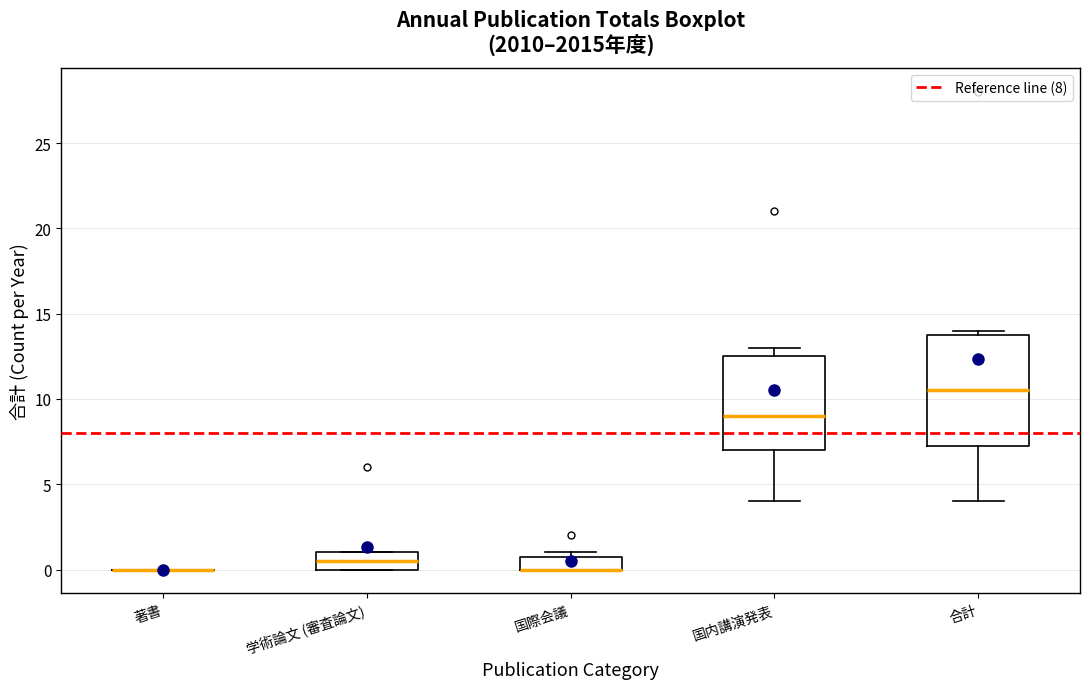

Reading left to right, read every box against the y-axis: the position of its median line, the range the box covers, and the ends of its whiskers. The values are not printed on the chart, so give them approximately, as read against the axis.

著書: box collapsed to a line at 0.0, whiskers 0.0 to 0.0
学術論文 (審査論文): median 0.5, box 0.0 to 1.0, whiskers 0.0 to 1.0
国際会議: median 0.0 (drawn on the box's lower edge), box 0.0 to 1.0, whiskers 0.0 to 1.0 (just above the box's upper edge)
国内講演発表: median 9.0, box 7.0 to 12.5, whiskers 4.0 to 13.0
合計: median 10.5, box 7.5 to 14.0, whiskers 4.0 to 14.0 (just above the box's upper edge)